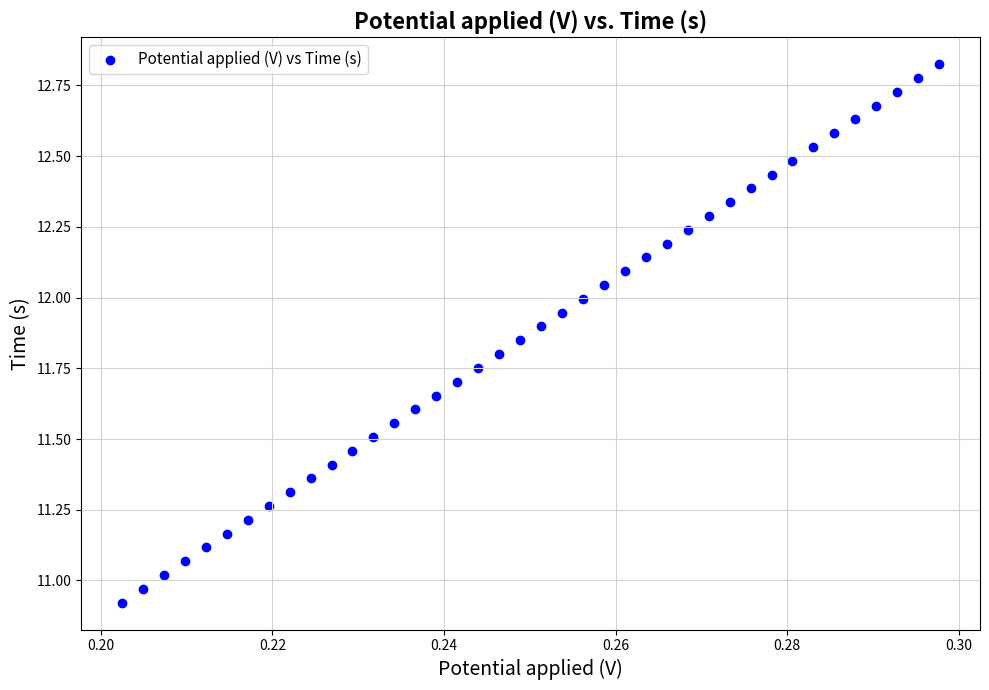

Count the number of points in this scatter plot.

40